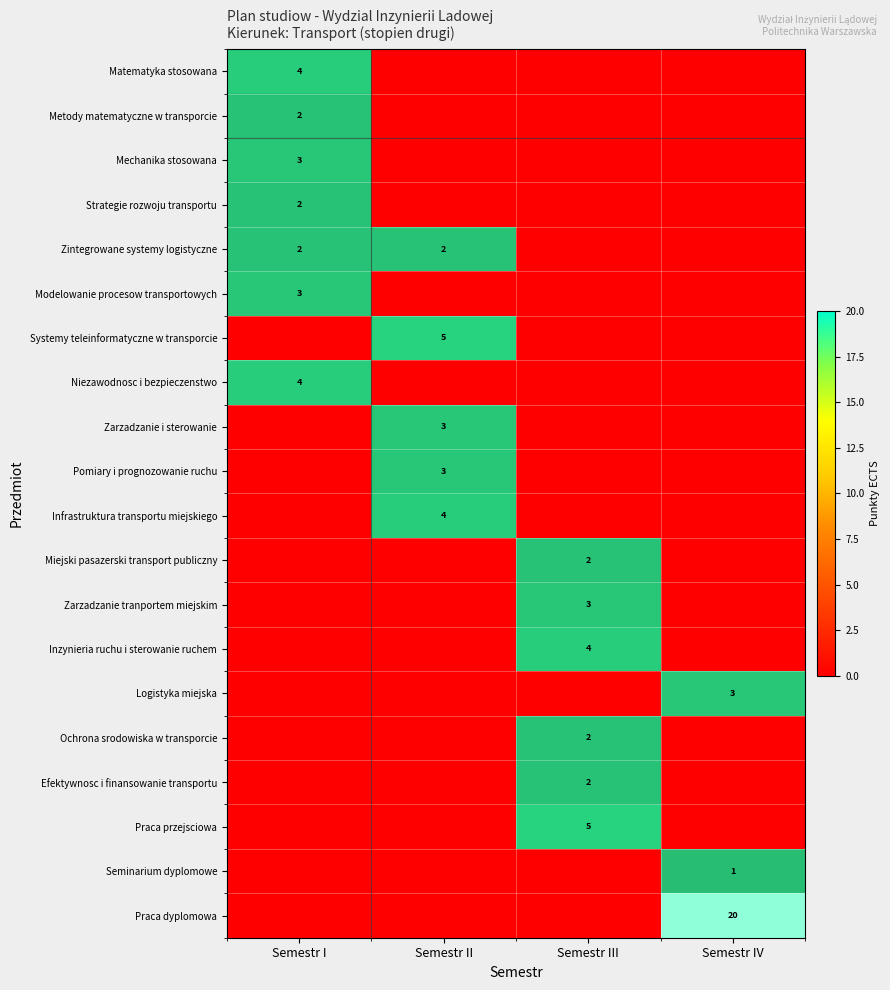

How many positive values does the Infrastruktura transportu miejskiego series have?

1